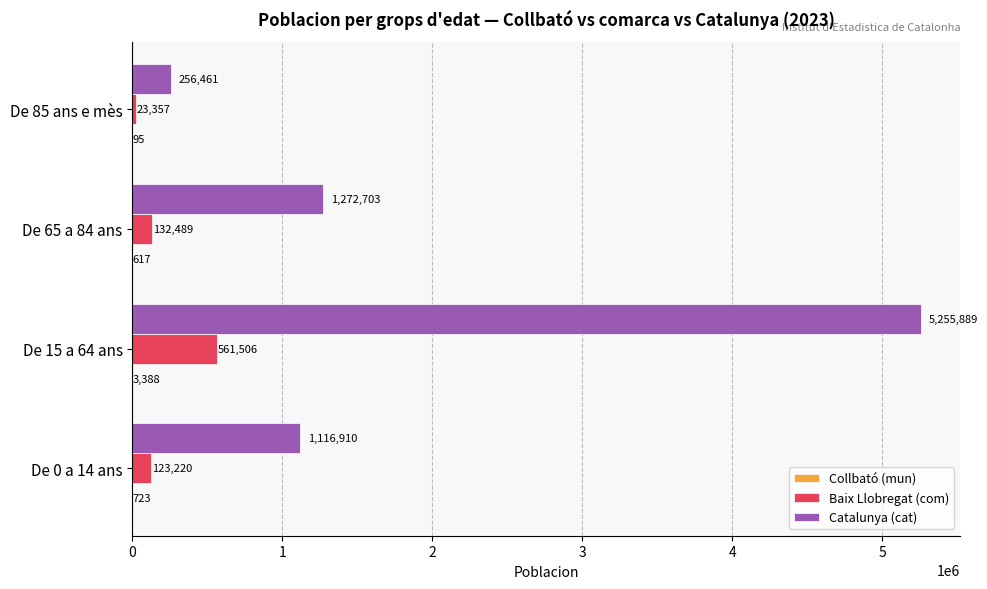

What is the greatest value displayed?

5255889